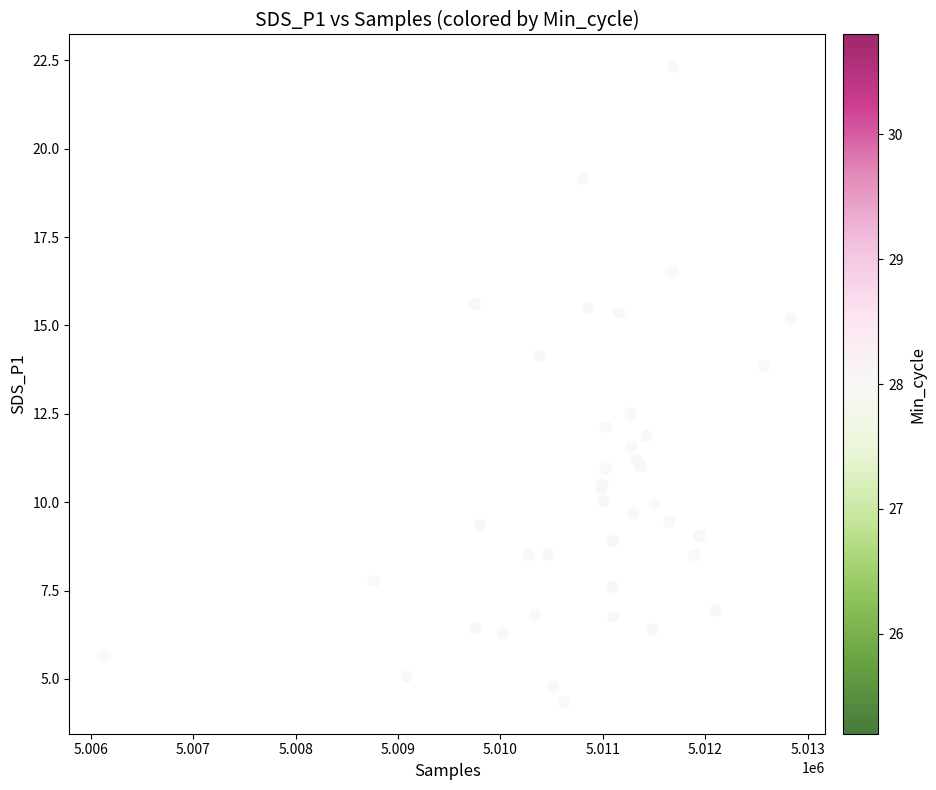

What Y value in the scatter plot is closest to 13?

12.5